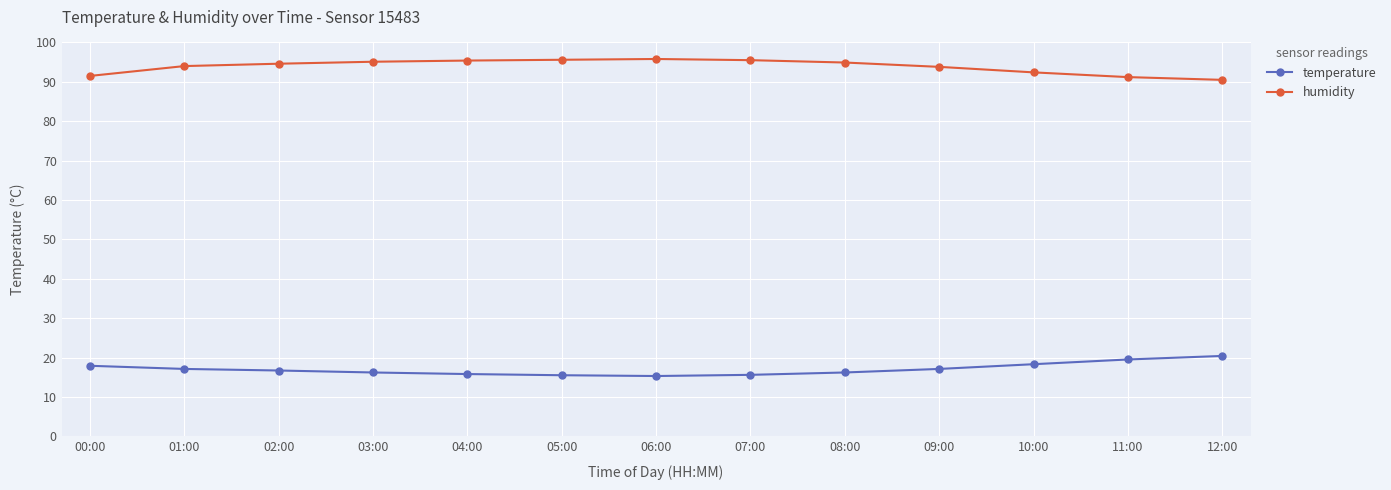

How many distinct data groups are displayed?

2